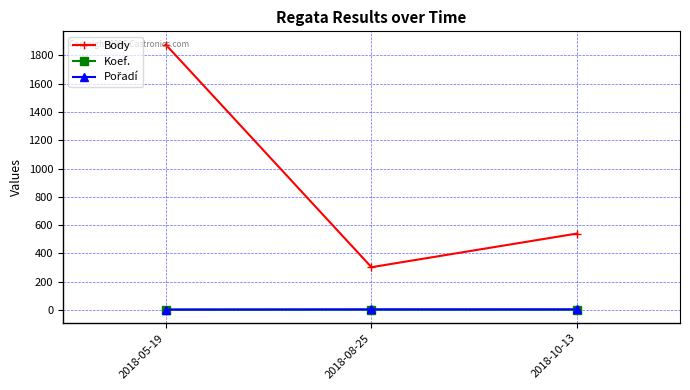

What is the total value across all series at 2018-05-19?

1883